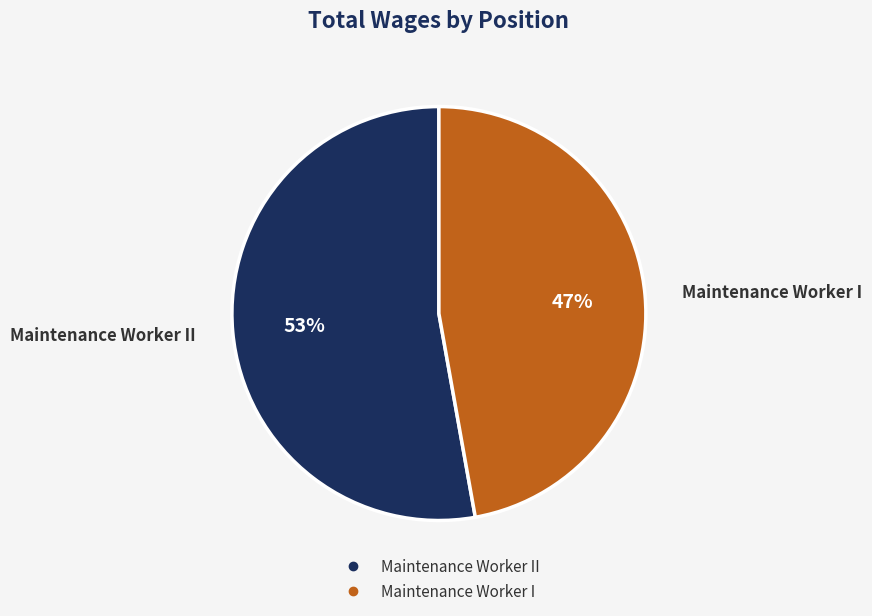

Is there a majority slice in this chart?

Yes